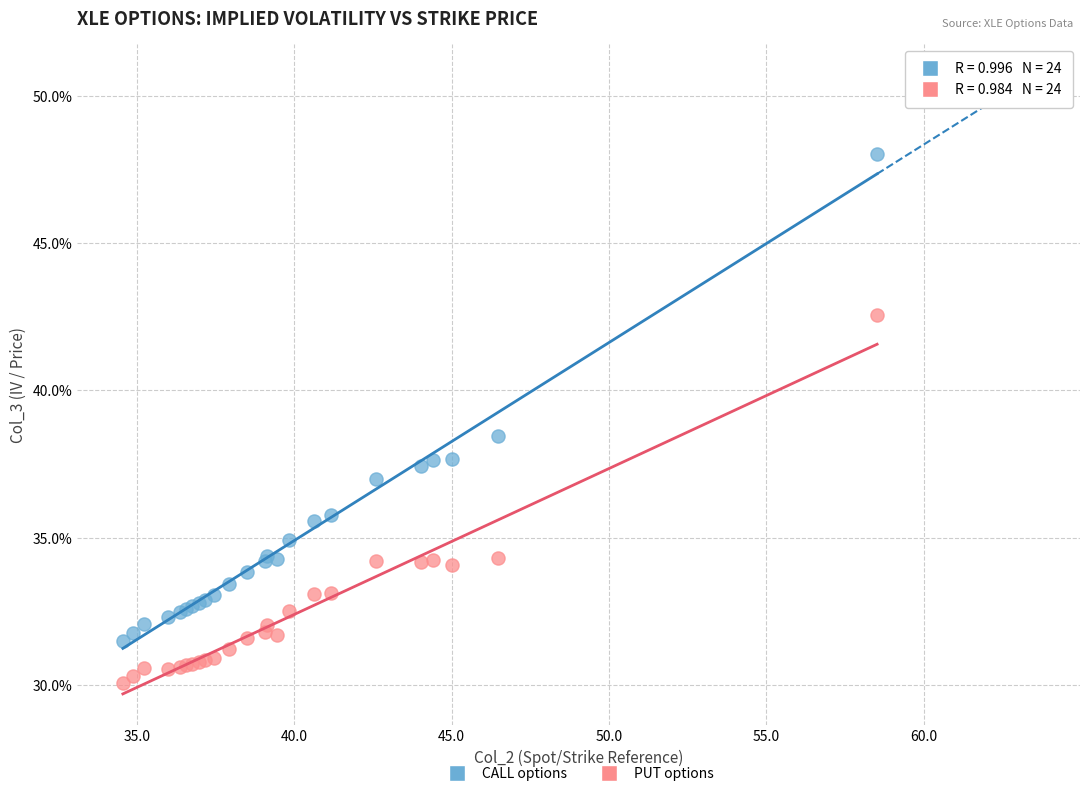

Which series contains the lowest Y value?

PUT options